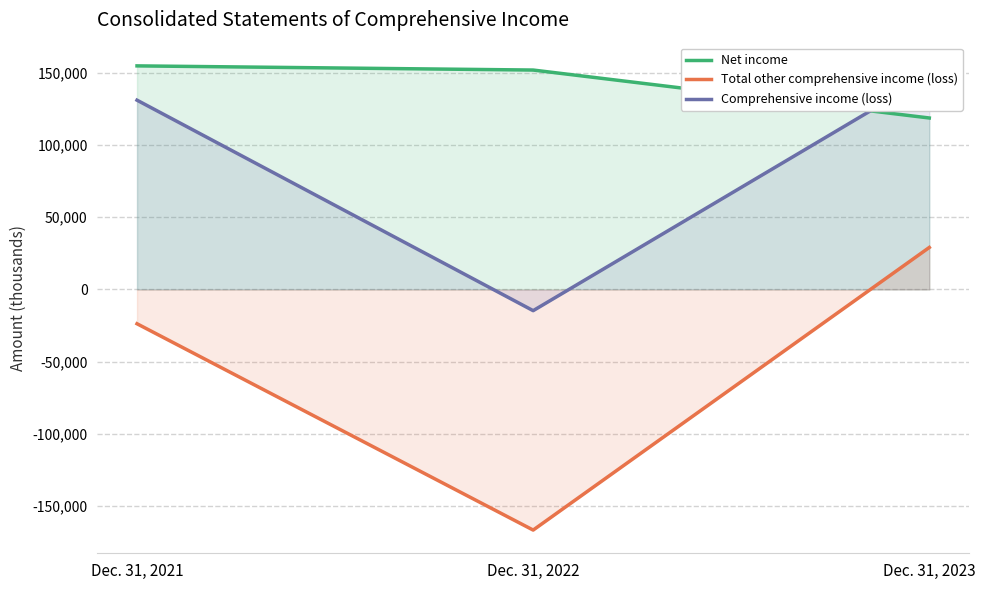

What is the value of the Total other comprehensive income (loss) point at the 3rd from the left?

29100